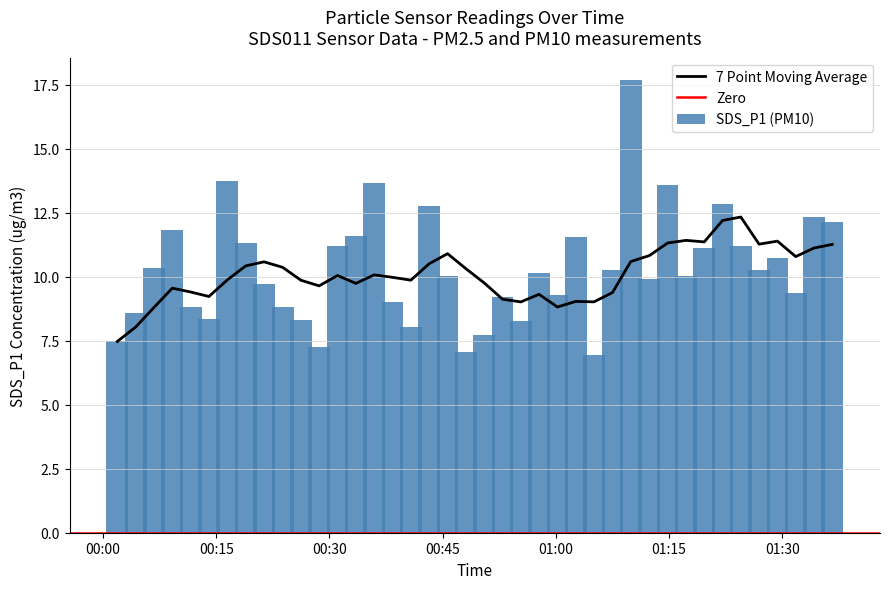

What is the difference between the maximum and second lowest values?

10.6